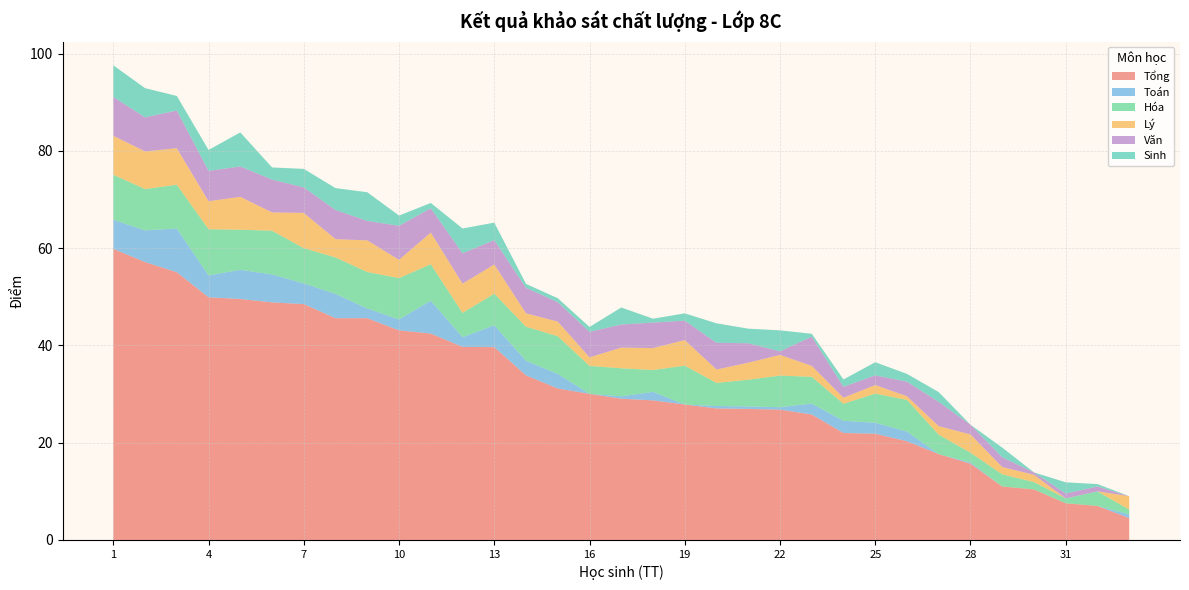

Reading left to right, what are all the values shown in this chart?

Tổng: 1=59.9	2=57.1	3=55.0	4=49.9	5=49.5	6=48.9	7=48.5	8=45.6	9=45.6	10=43.1	11=42.5	12=39.7	13=39.6	14=33.9	15=31.1	16=30.1	17=29.1	18=28.7	19=27.9	20=27.1	21=26.9	22=26.8	23=25.8	24=22.0	25=21.9	26=20.3	27=17.6	28=15.7	29=11.0	30=10.4	31=7.5	32=7.0	33=4.5
Toán: 1=6.0	2=6.5	3=9.0	4=4.5	5=6.0	6=5.8	7=4.2	8=5.0	9=2.0	10=2.2	11=6.8	12=2.0	13=4.5	14=3.0	15=3.0	16=0.0	17=0.5	18=1.8	19=0.0	20=0.5	21=0.5	22=0.5	23=2.2	24=2.5	25=2.2	26=2.0	27=0.0	28=0.2	29=0.0	30=0.0	31=0.0	32=0.0	33=0.8
Hóa: 1=9.2	2=8.5	3=9.0	4=9.5	5=8.2	6=9.0	7=7.2	8=7.5	9=7.5	10=8.5	11=7.5	12=5.0	13=6.5	14=7.0	15=7.8	16=5.8	17=5.8	18=4.5	19=8.0	20=4.8	21=5.5	22=6.5	23=5.5	24=3.5	25=6.0	26=6.5	27=4.0	28=2.0	29=2.5	30=1.5	31=1.0	32=3.0	33=1.0
Lý: 1=8.0	2=7.8	3=7.5	4=5.8	5=6.8	6=3.8	7=7.2	8=3.8	9=6.5	10=3.8	11=6.5	12=6.0	13=6.0	14=2.8	15=3.0	16=1.8	17=4.2	18=4.5	19=5.2	20=2.8	21=3.5	22=4.2	23=2.2	24=1.2	25=1.8	26=0.8	27=1.8	28=3.8	29=1.5	30=1.5	31=0.0	32=0.0	33=2.8
Văn: 1=8.0	2=7.0	3=7.8	4=6.2	5=6.2	6=6.8	7=5.2	8=6.0	9=4.0	10=7.0	11=5.0	12=6.2	13=5.0	14=5.2	15=4.0	16=5.2	17=4.8	18=5.2	19=4.0	20=5.5	21=4.0	22=0.8	23=6.0	24=2.2	25=2.0	26=3.0	27=5.0	28=2.0	29=2.0	30=0.5	31=1.0	32=1.0	33=0.0
Sinh: 1=6.5	2=6.0	3=3.0	4=4.3	5=7.0	6=2.5	7=3.8	8=4.5	9=5.9	10=2.1	11=1.1	12=5.1	13=3.6	14=0.8	15=0.8	16=1.0	17=3.5	18=0.8	19=1.5	20=4.0	21=3.0	22=4.3	23=0.6	24=1.5	25=2.7	26=1.6	27=2.0	28=0.0	29=2.0	30=0.0	31=2.3	32=0.5	33=0.0